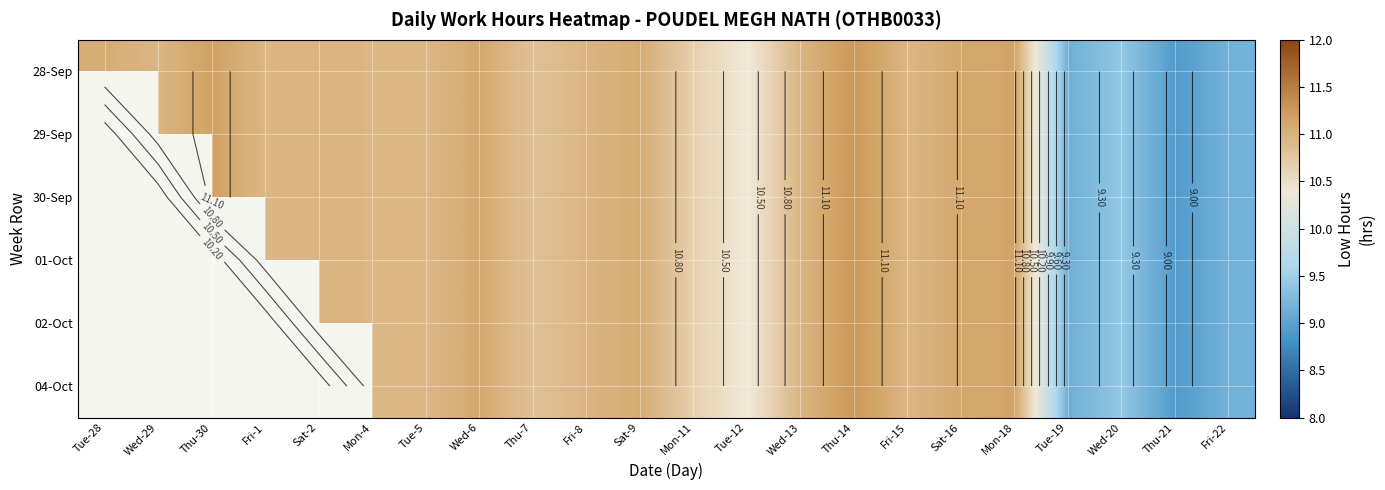

What is the difference between the 04-Oct values at Fri-8 and Thu-14?

0.3